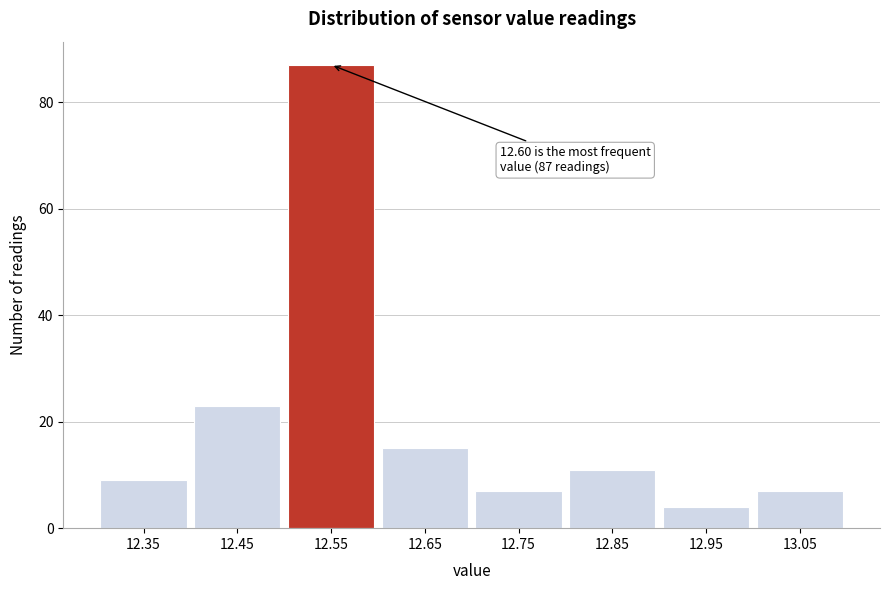

Reading left to right, list all the values displayed in this chart.

12.35=9	12.45=23	12.55=87	12.65=15	12.75=7	12.85=11	12.95=4	13.05=7